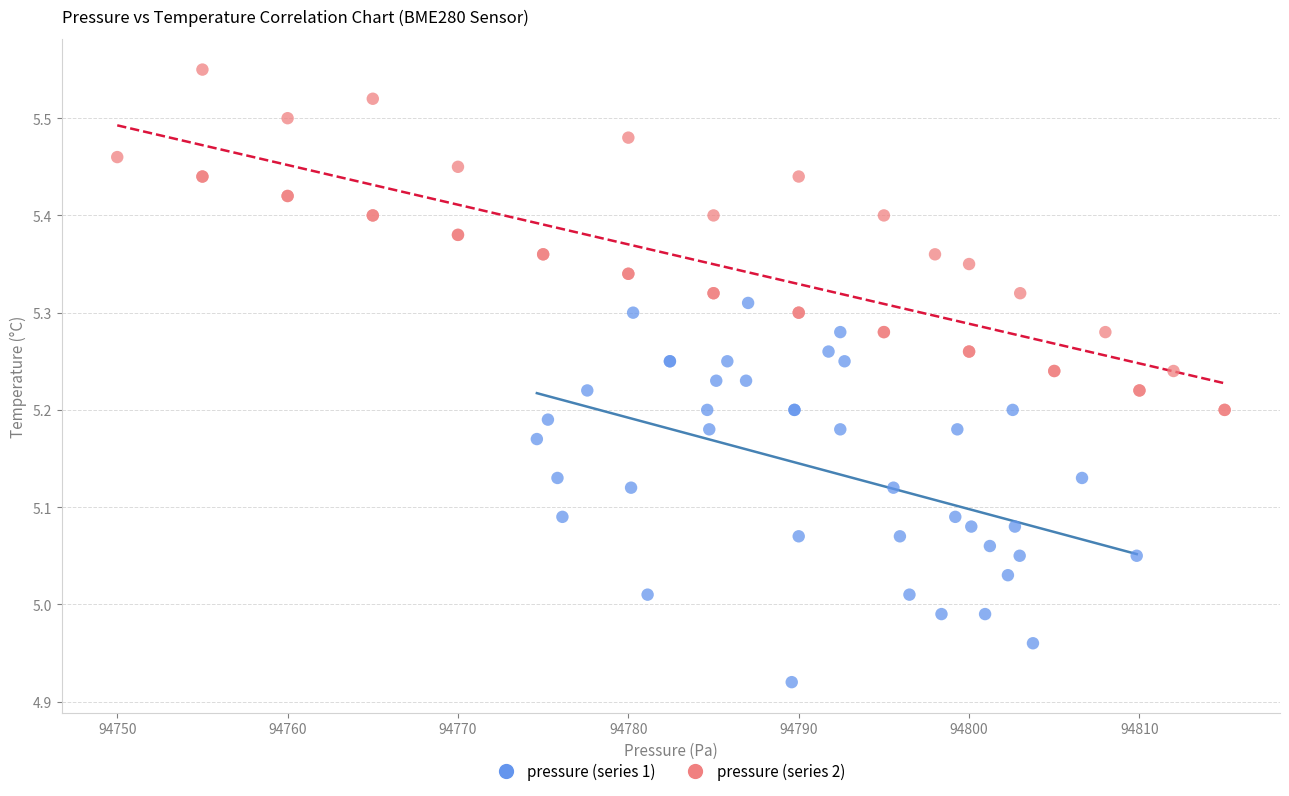

What are all the series names shown in the legend?

pressure (series 1), pressure (series 2)